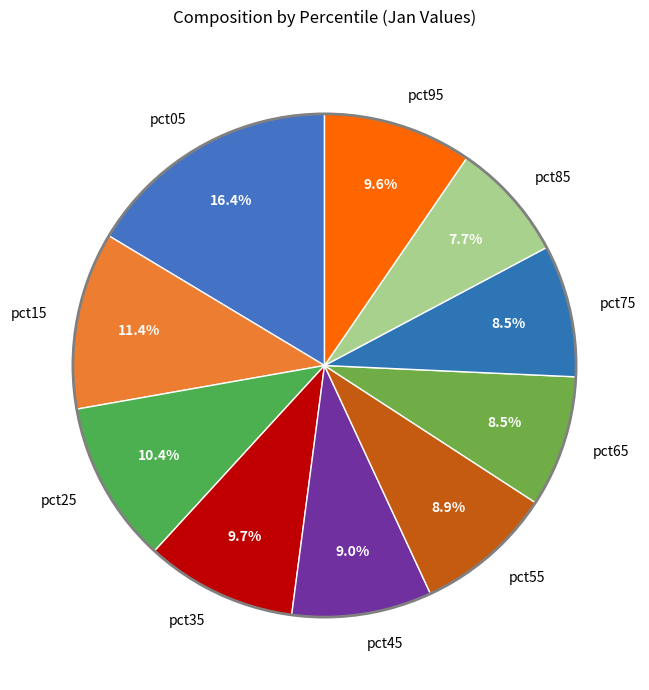

How many slices are in this pie chart?

10